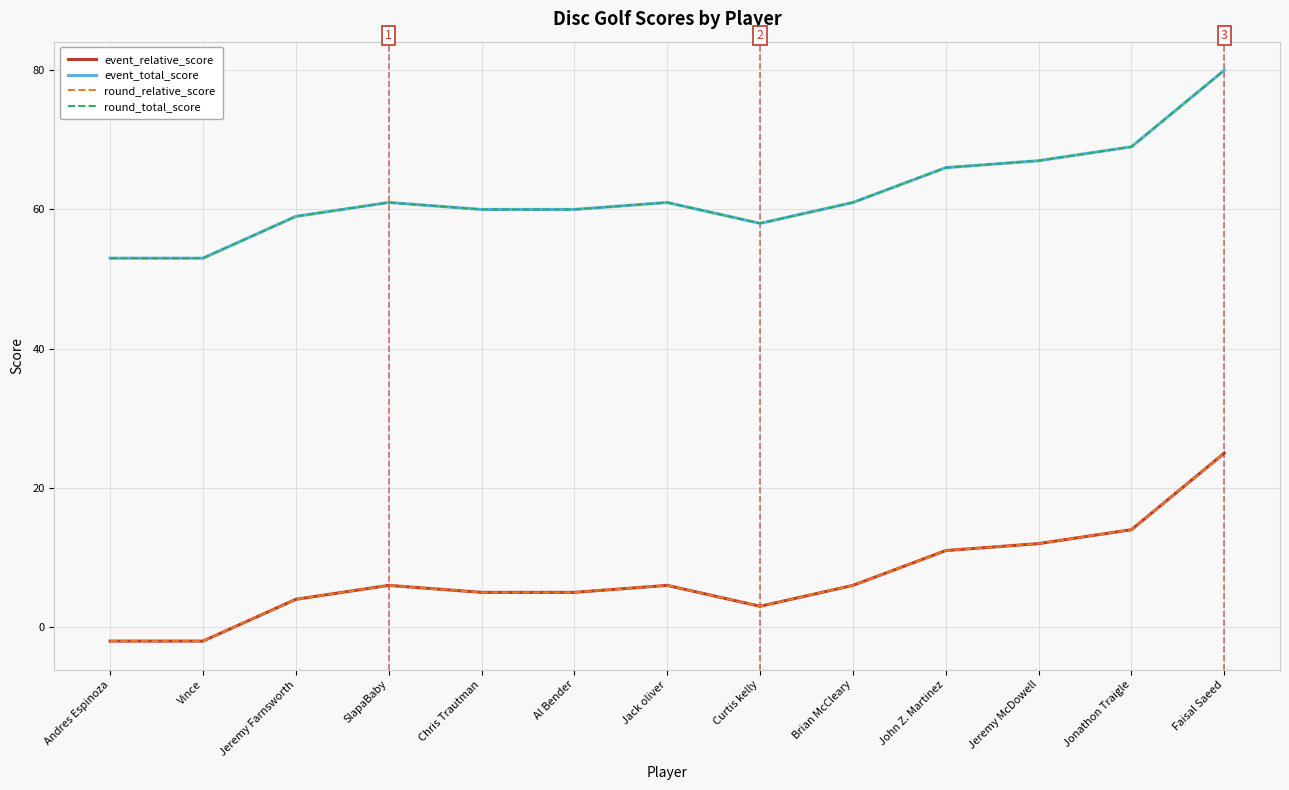

What is the lowest value of the round_total_score series?

53